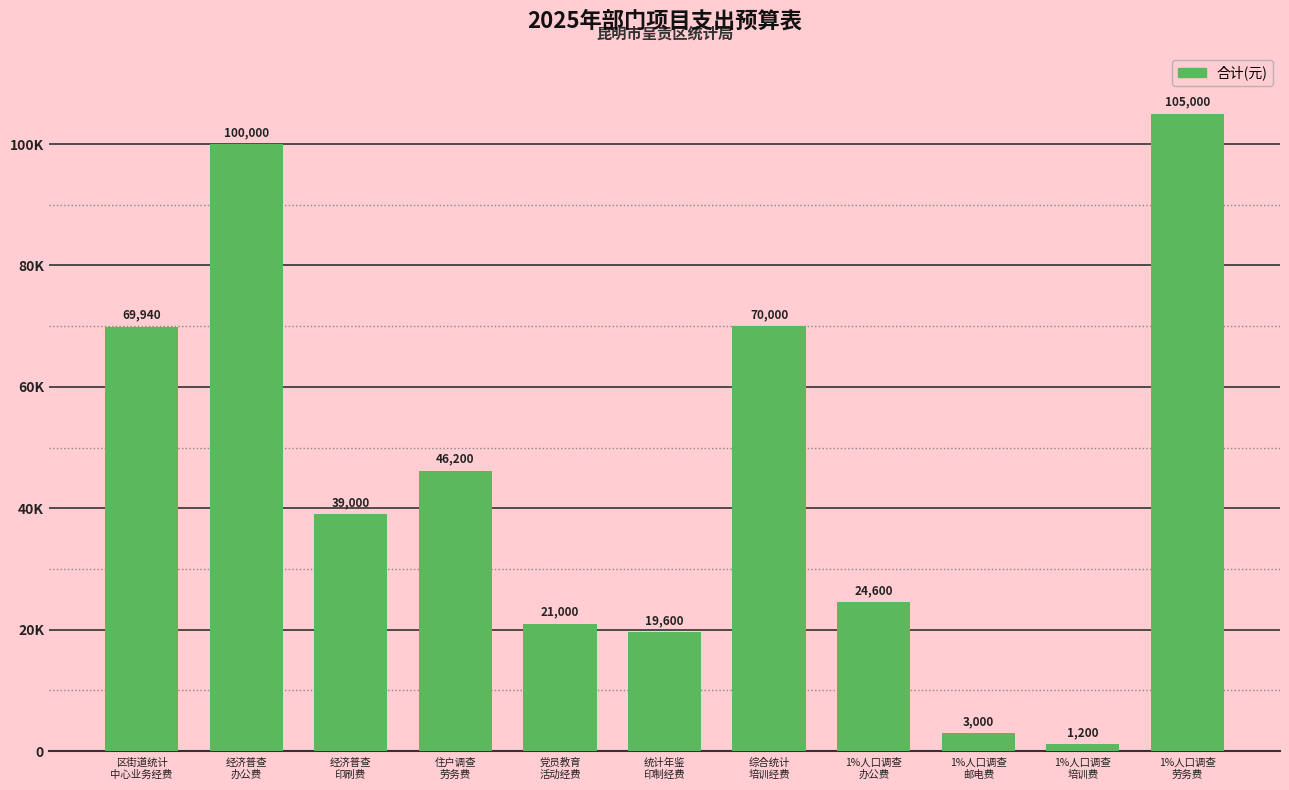

Are the bars horizontal?

No